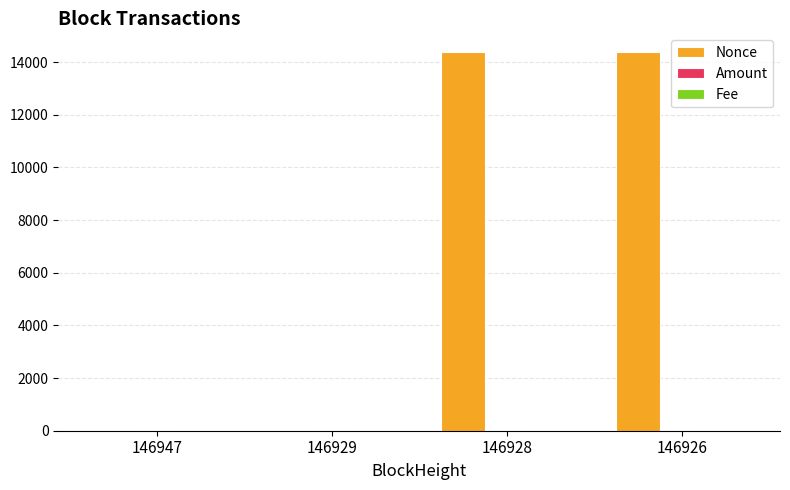

True or false: Nonce has a value of 25785.8 at 146928.

False